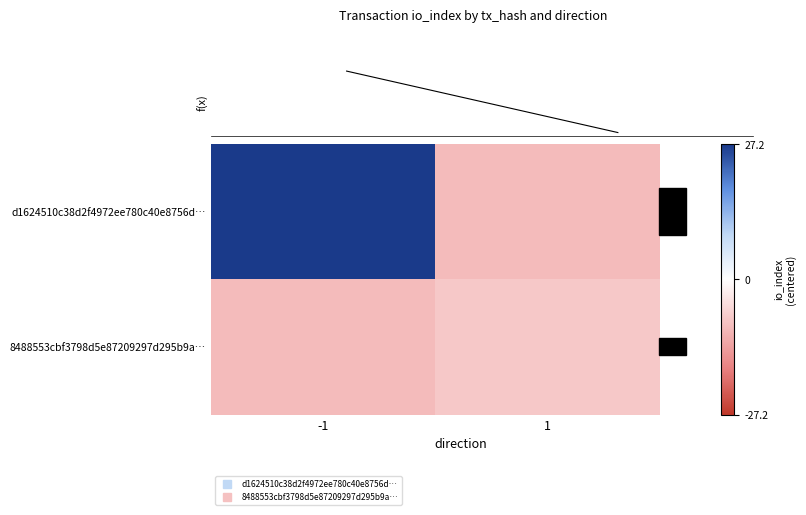

At which label is 8488553cbf3798d5e87209297d295b9a… closest to -8?

1